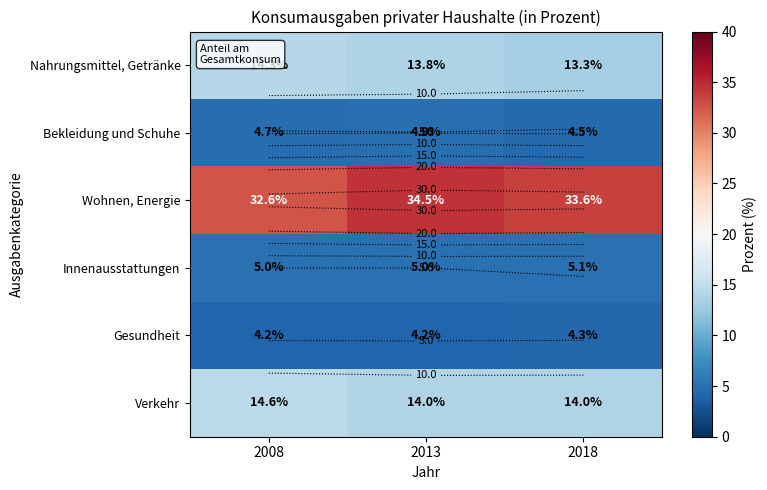

Which series has the largest total across all categories?

Wohnen, Energie